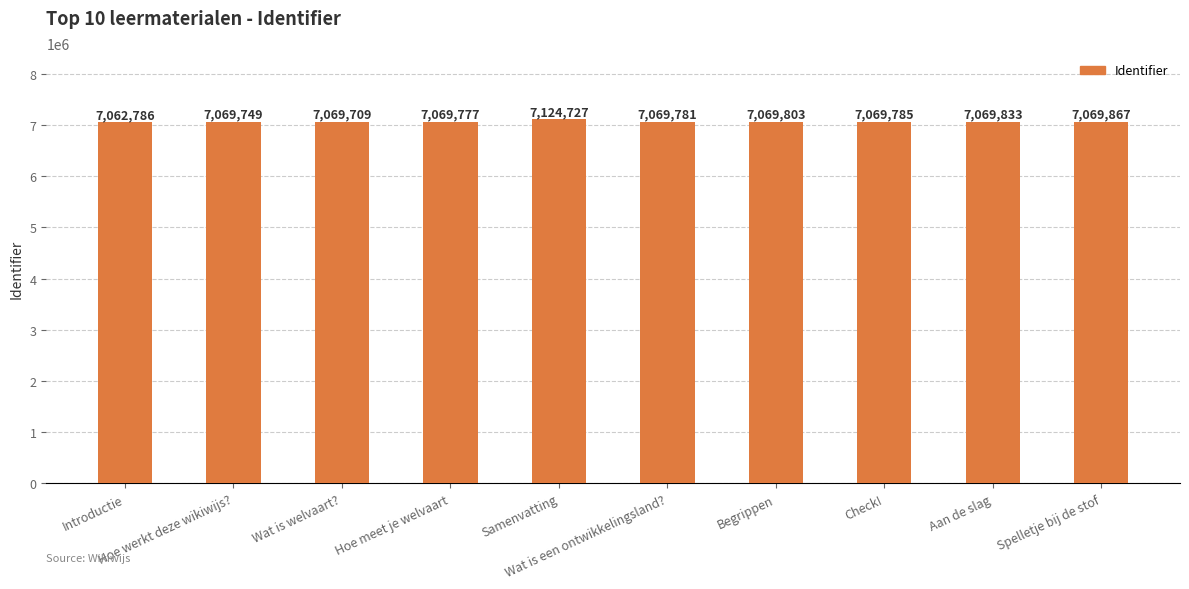

List the labels in order of value, smallest first.

Introductie, Wat is welvaart?, Hoe werkt deze wikiwijs?, Hoe meet je welvaart, Wat is een ontwikkelingsland?, Check!, Begrippen, Aan de slag, Spelletje bij de stof, Samenvatting